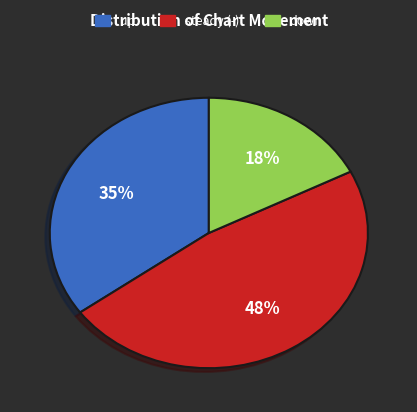

Is there a majority slice in this chart?

No